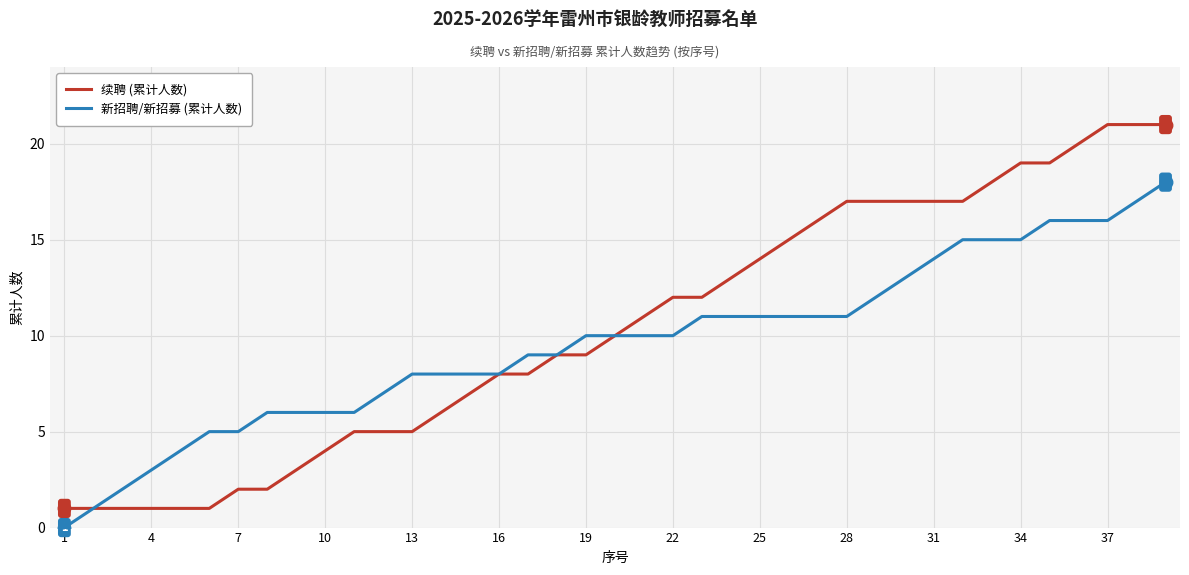

Rank the series by their maximum value, from lowest to highest.

新招聘/新招募 (累计人数), 续聘 (累计人数)